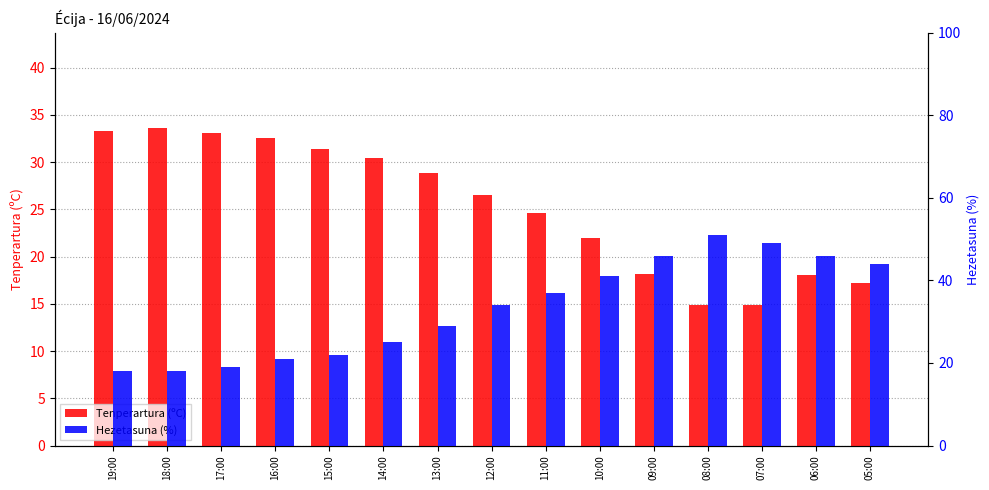

How many bars are there in each group?

2